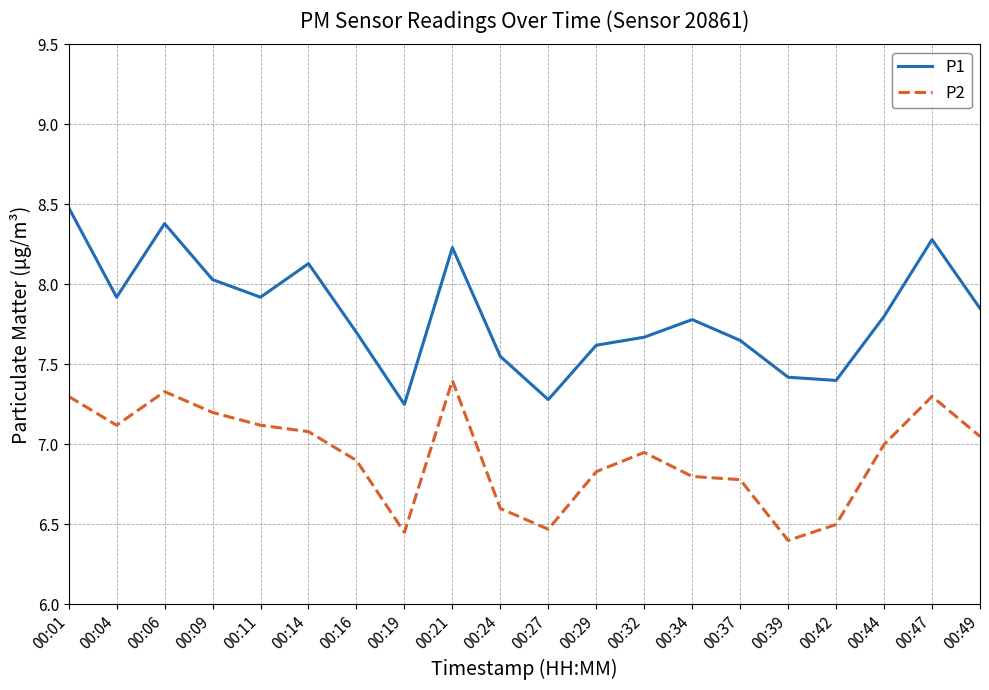

What is the difference between the maximum and minimum values in the P2 series?

1.0